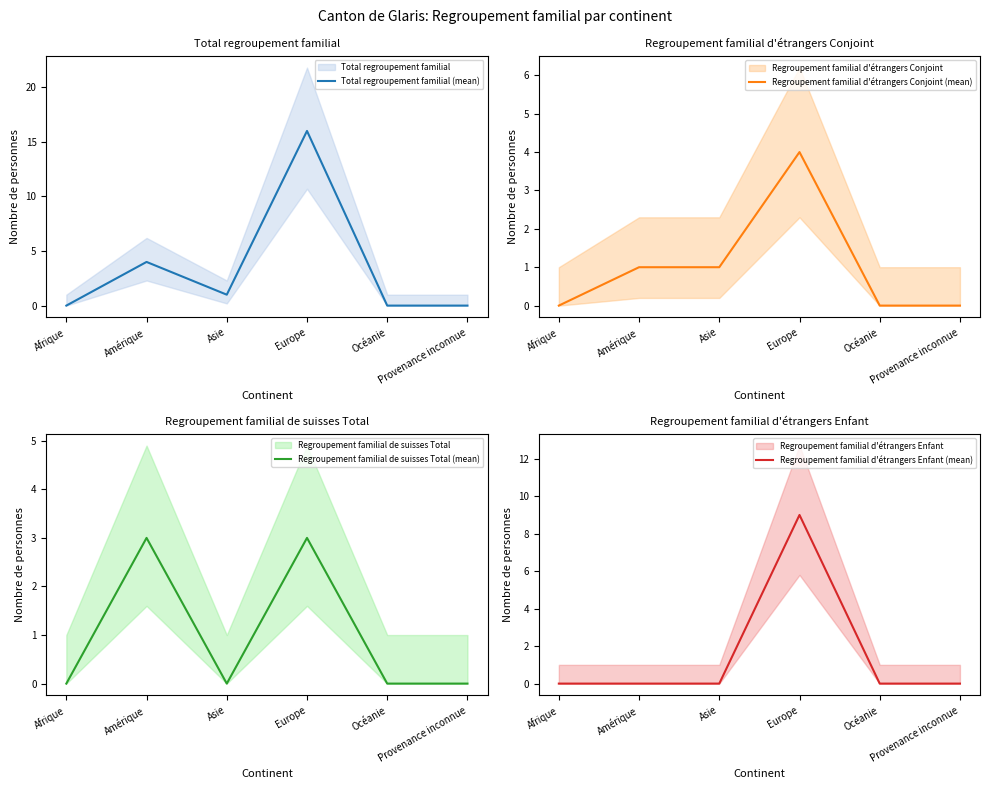

Does the chart display data point markers on the line(s)?

No